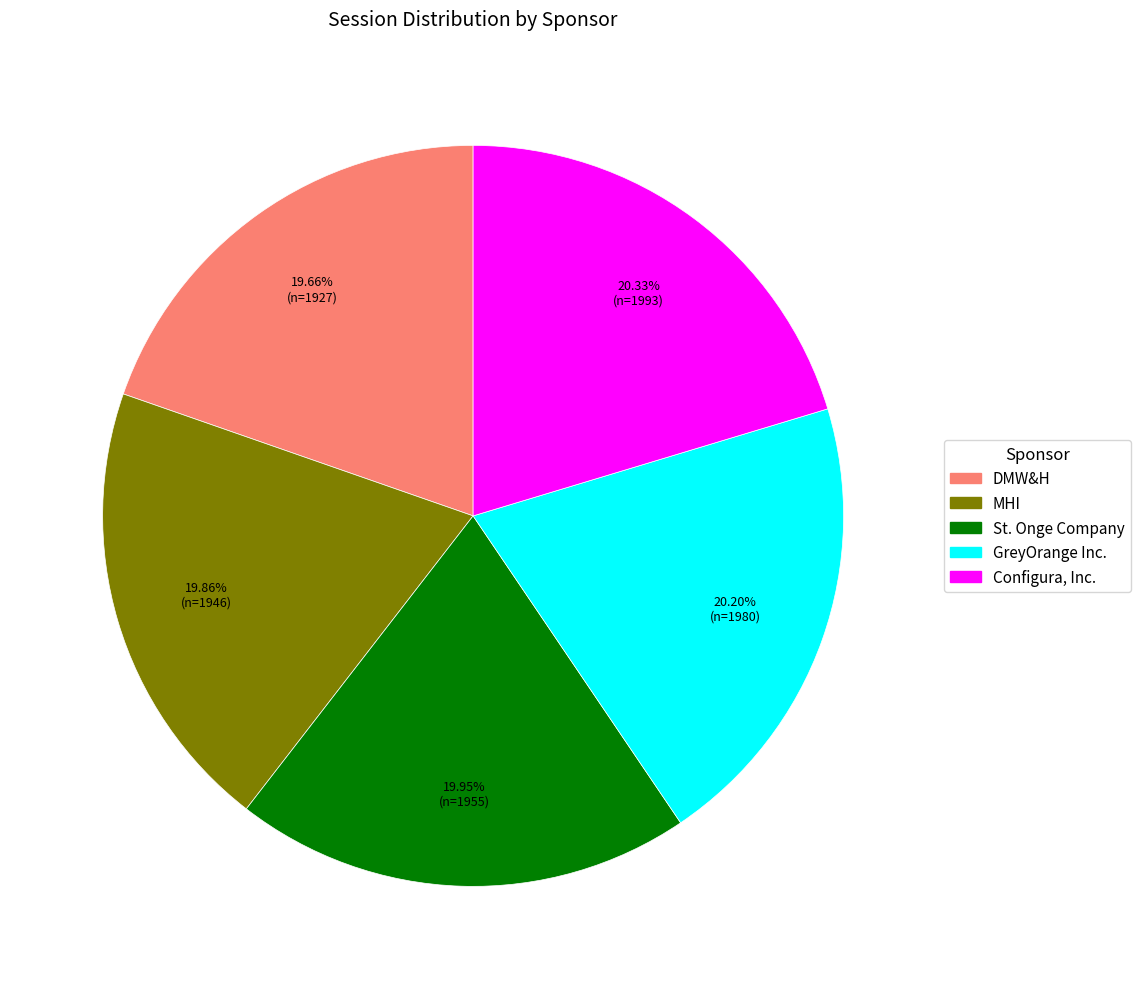

What is the total percentage of Configura, Inc. and MHI?

40.2%